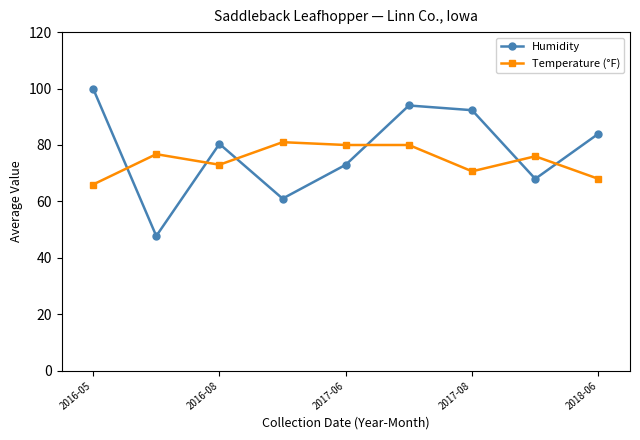

What is the lowest value of the Humidity series?

47.8